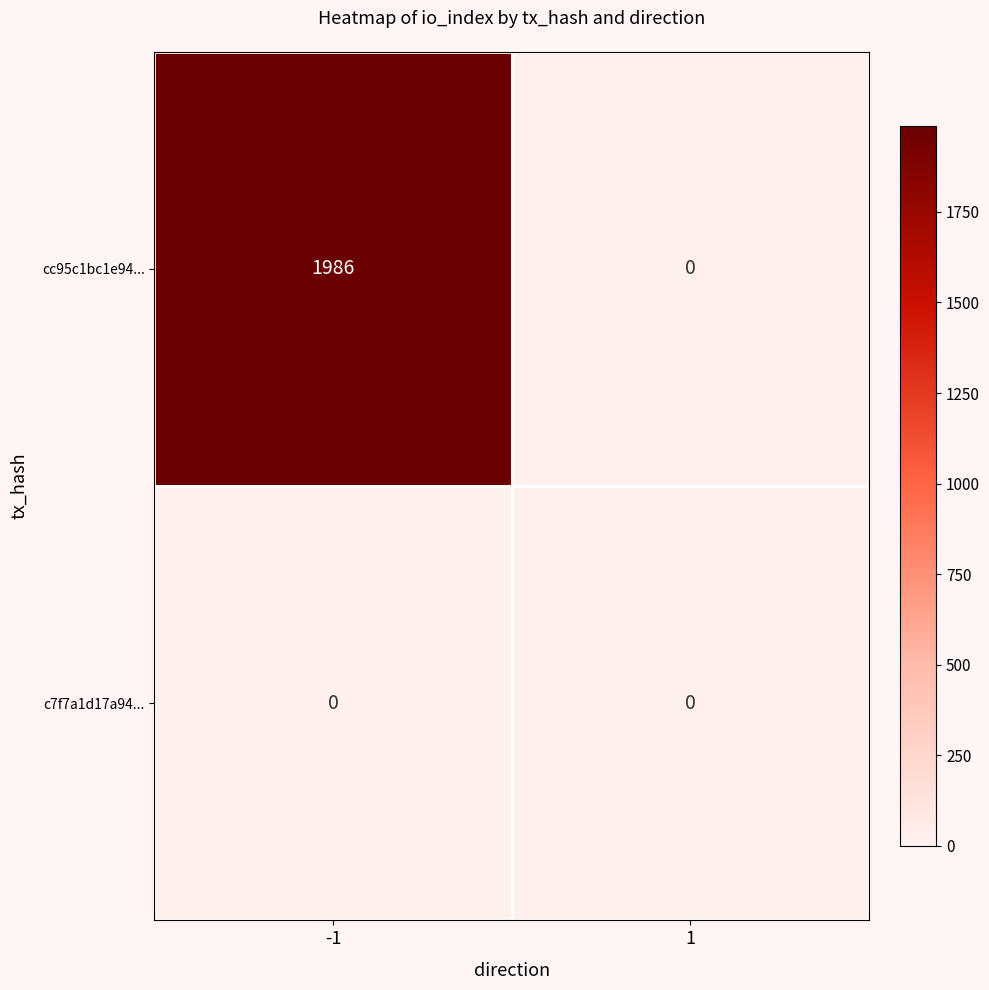

Reading left to right, transcribe all the data shown in this chart.

cc95c1bc1e94...: -1=1986	1=0
c7f7a1d17a94...: -1=0	1=0